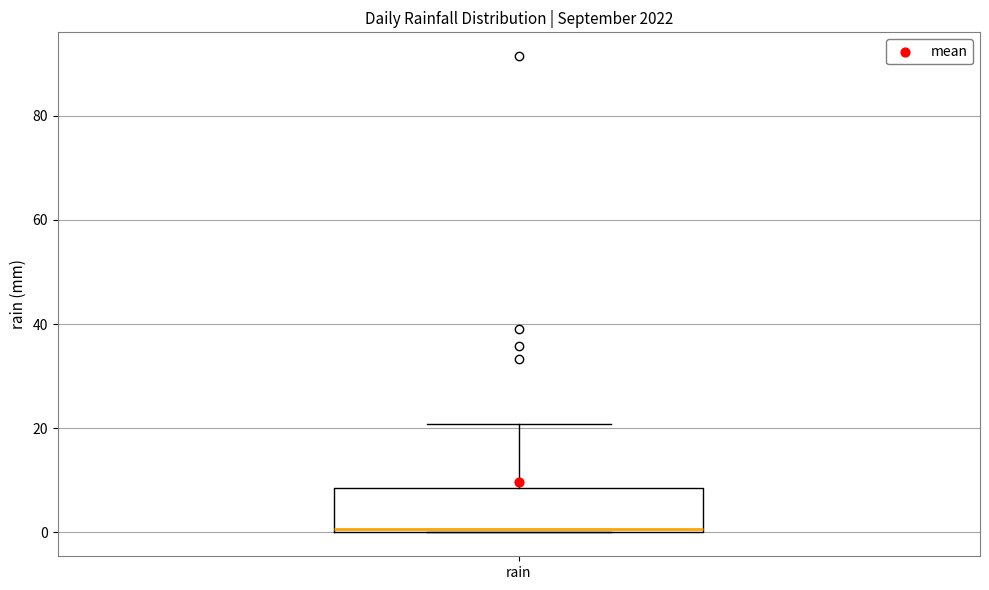

Transcribe this box plot: give where the median line is, the range the box spans, and where the two whiskers end, as read against the y-axis. The values are not printed on the chart, so give them approximately, as read against the axis.

median 0 (just above the box's lower edge), box 0 to 8, whiskers 0 to 20